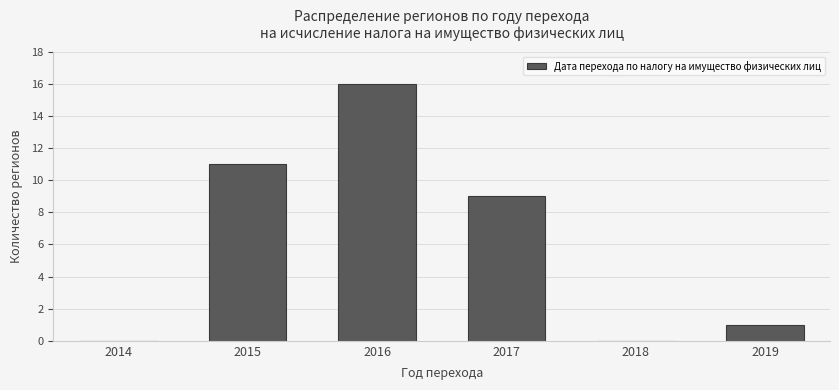

Reading right to left, transcribe all the data shown in this chart.

2019=1	2018=0	2017=9	2016=16	2015=11	2014=0